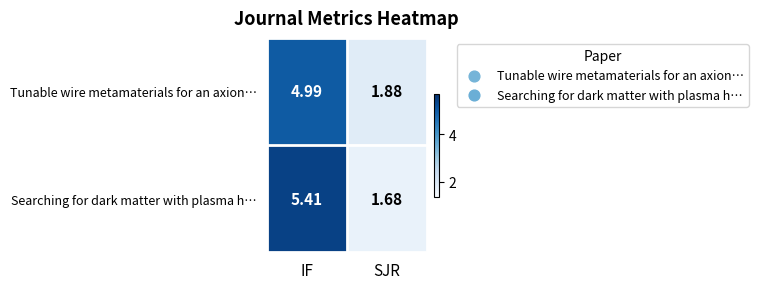

List the series in order of their peak value, highest first.

Searching for dark matter with plasma h…, Tunable wire metamaterials for an axion…